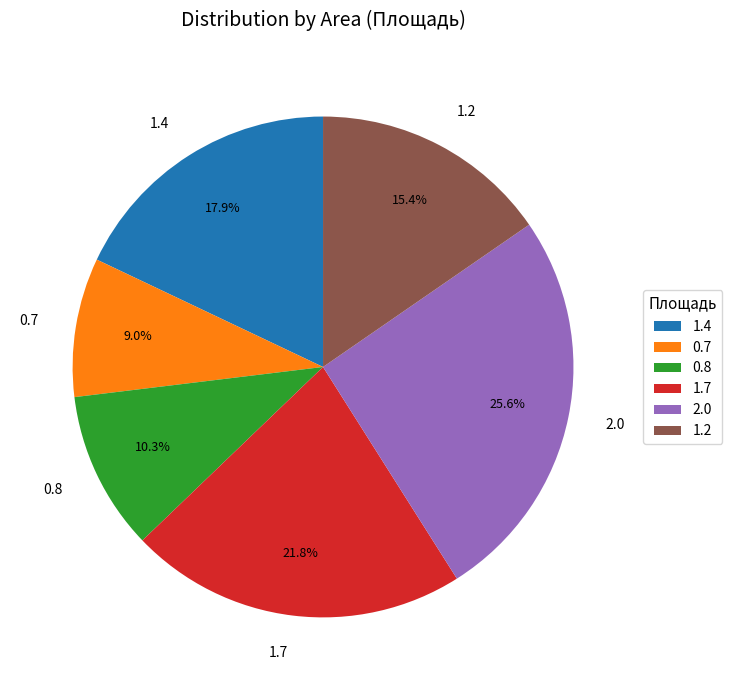

How many slices are in this pie chart?

6